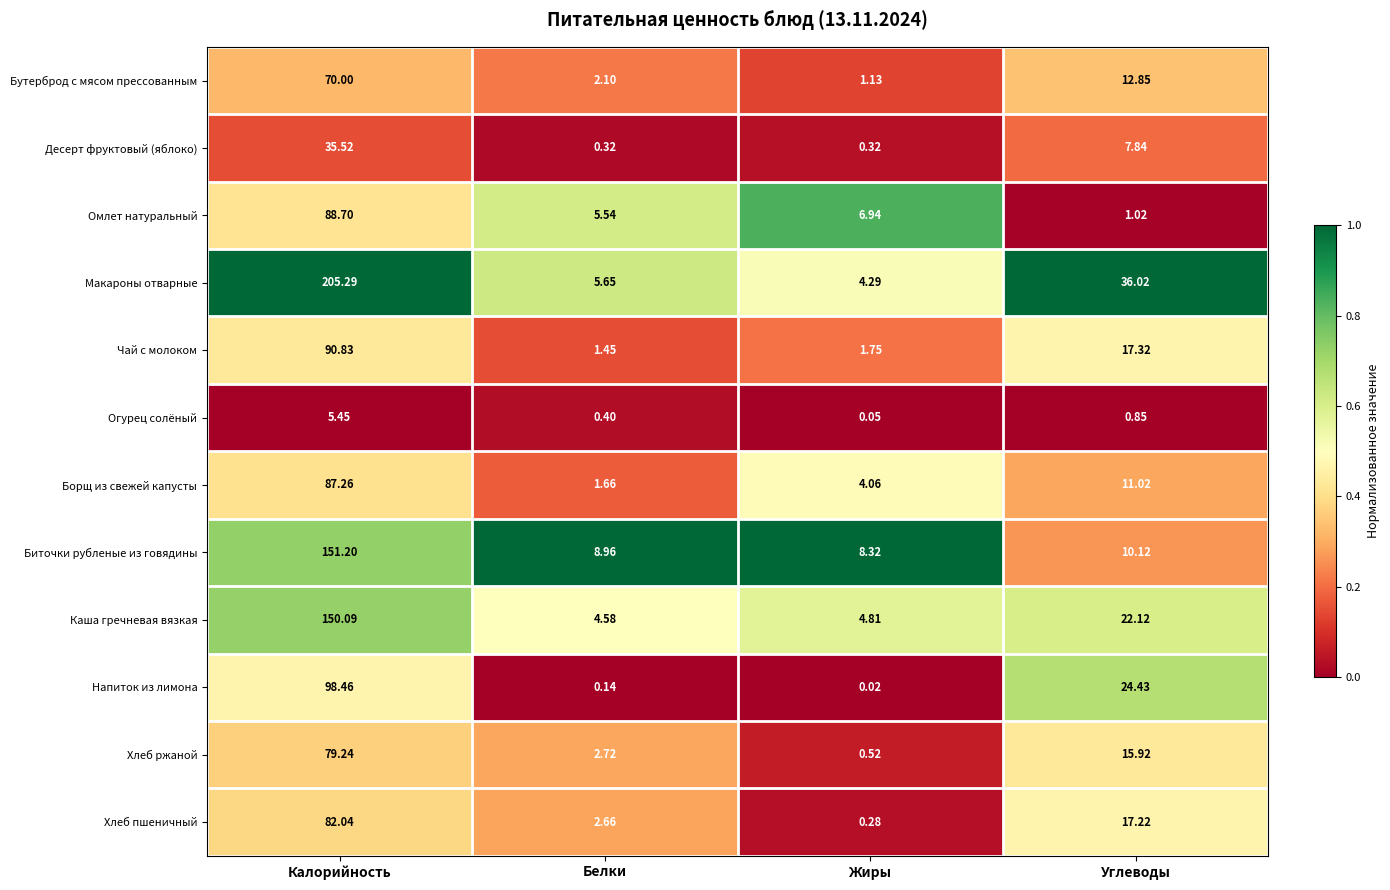

Which label corresponds to the largest value in the chart?

Калорийность